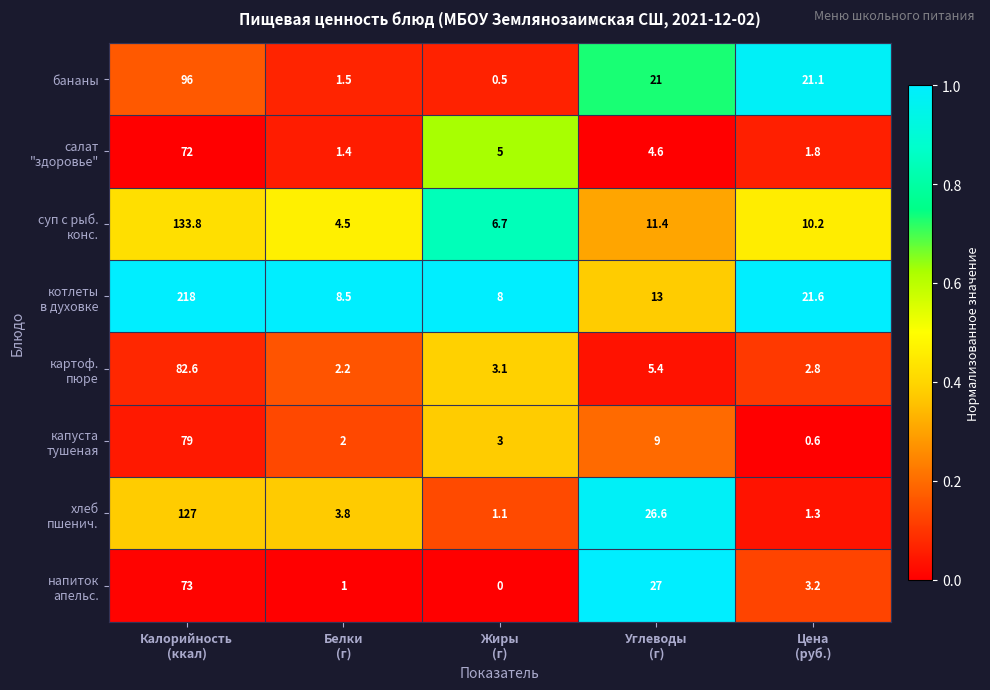

Between Жиры
(г) and Цена
(руб.), which series saw the biggest shift?

бананы